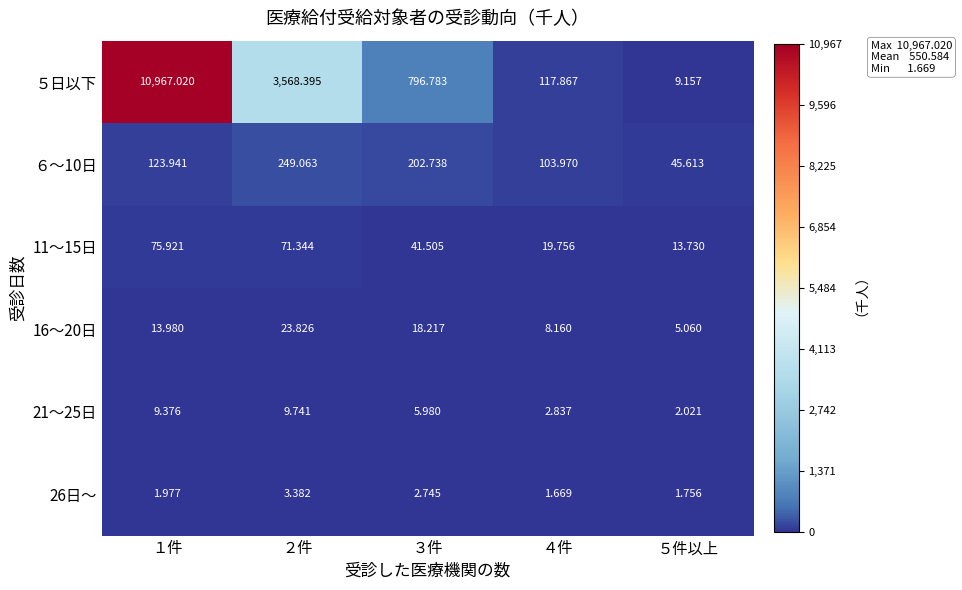

Which series changed the most between ２件 and ３件?

５日以下